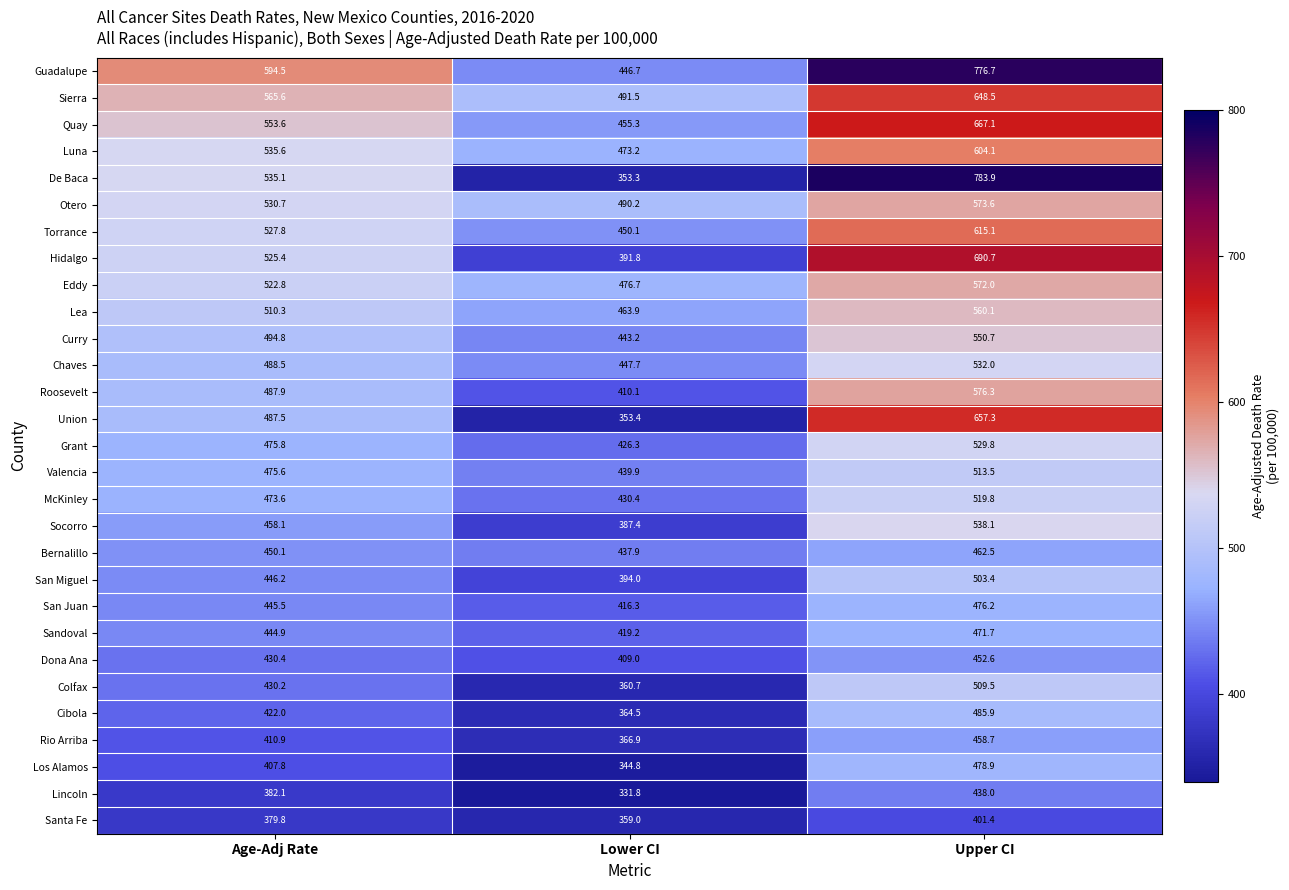

What is the greatest value displayed?

783.9